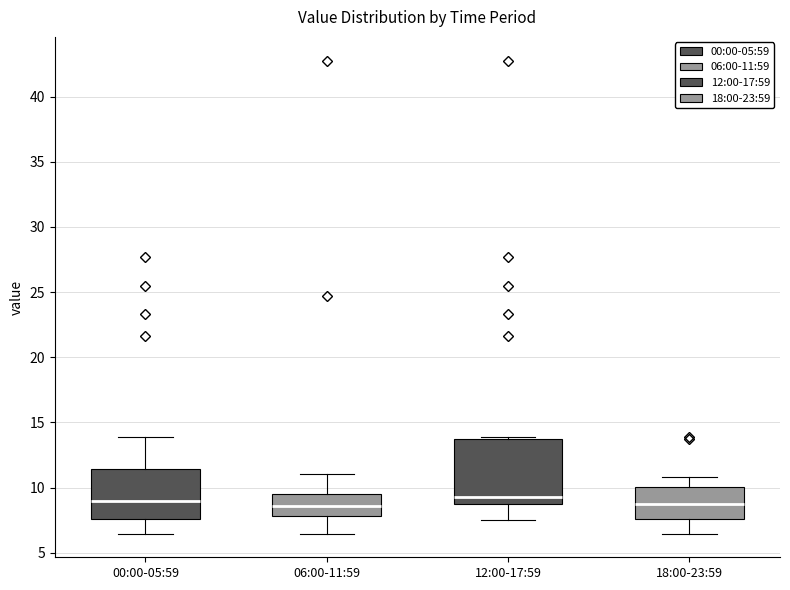

Which box is the tallest, from its lower edge to its upper edge?

12:00-17:59